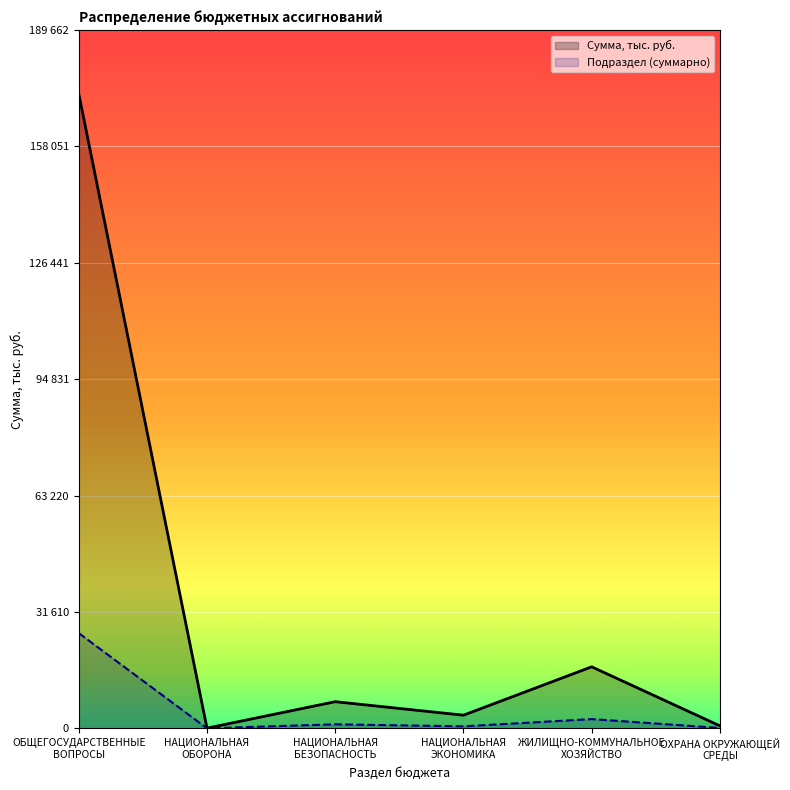

How many categories are shown in the chart?

6